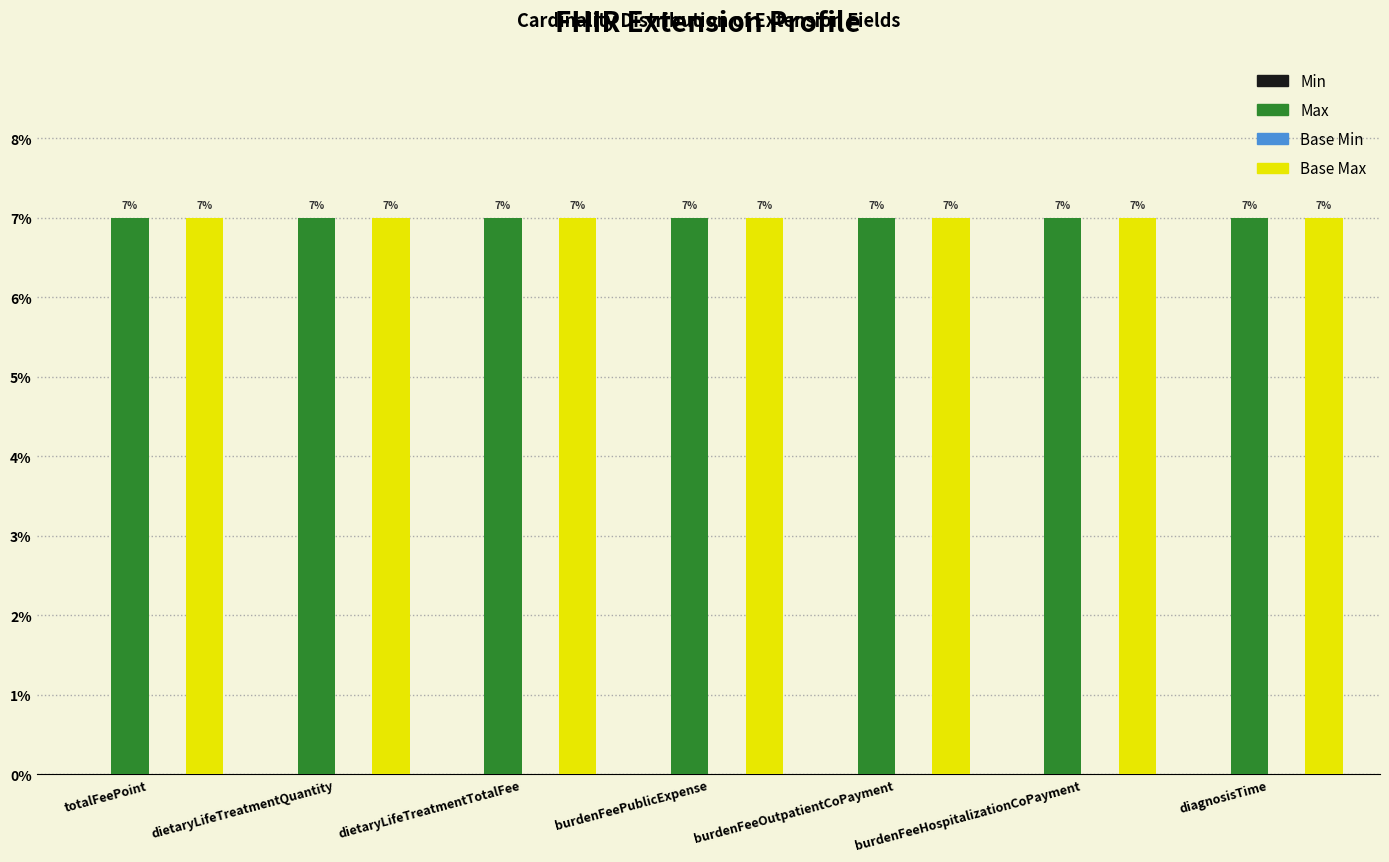

At how many categories does at least one series exceed 4?

7